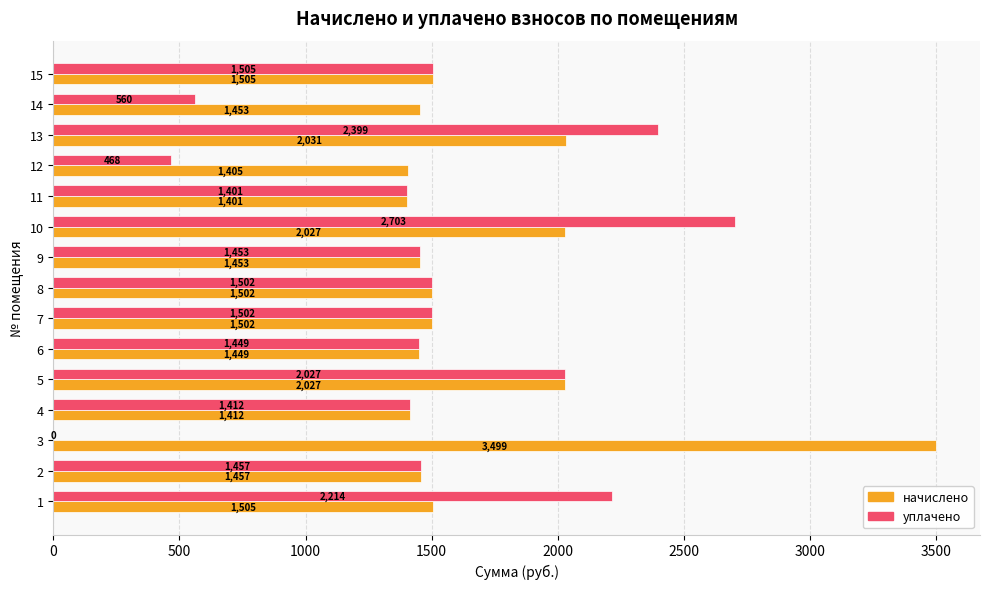

The value of начислено at 14 is 812.9. True or false?

False